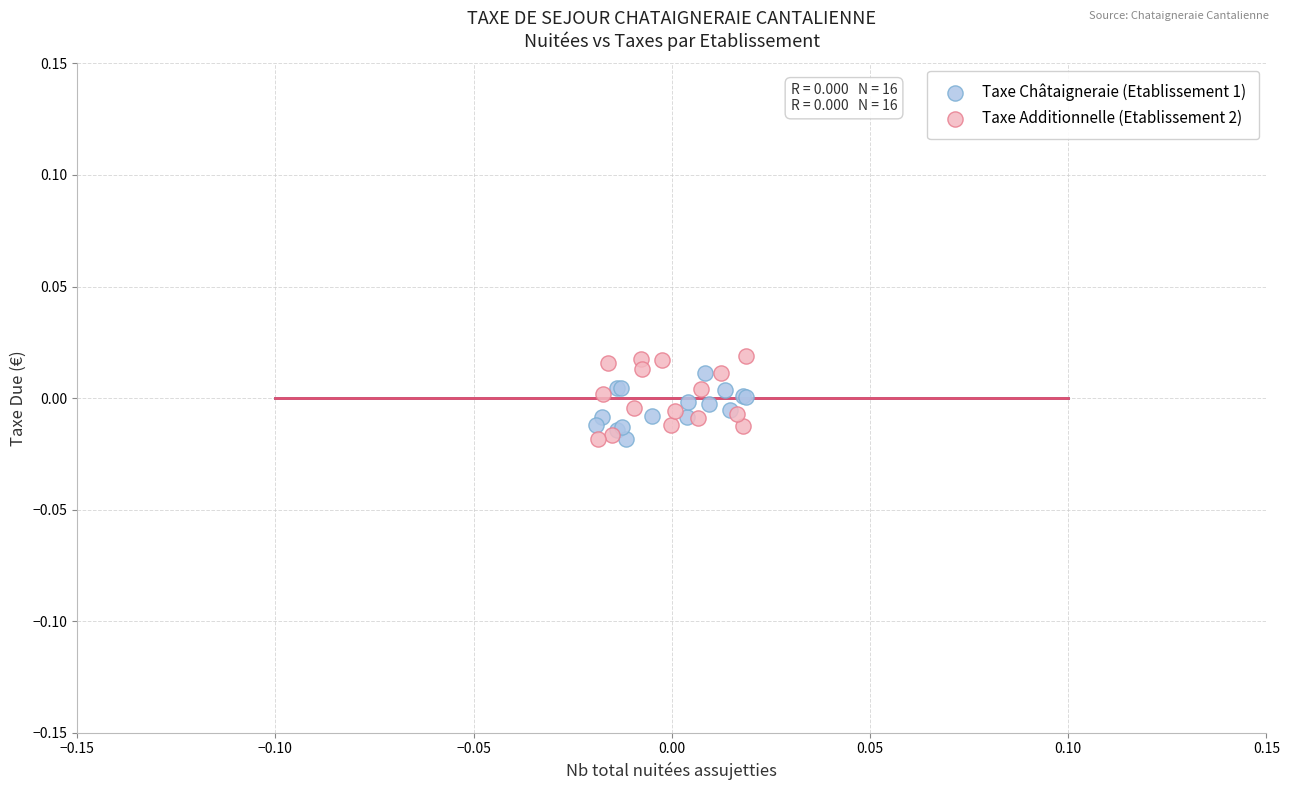

What are all the series names shown in the legend?

Taxe Châtaigneraie (Etablissement 1), Taxe Additionnelle (Etablissement 2)